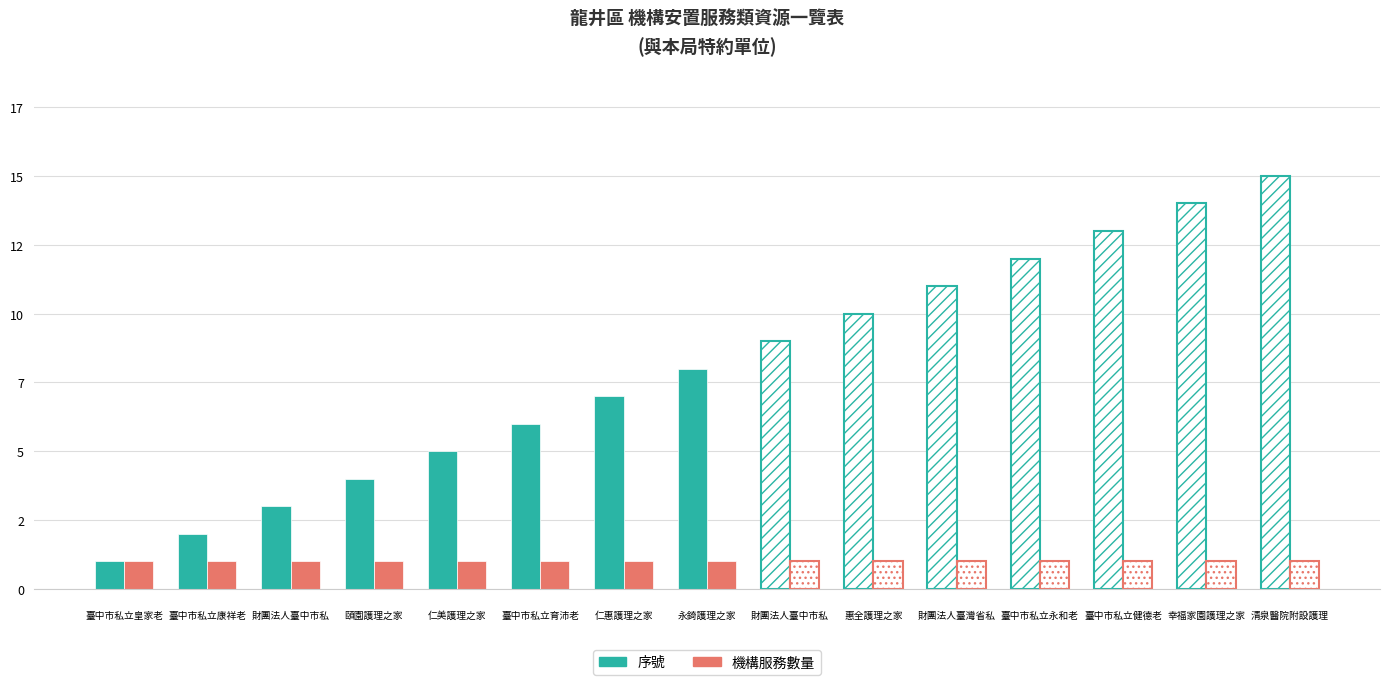

Does the chart contain stacked bars?

No